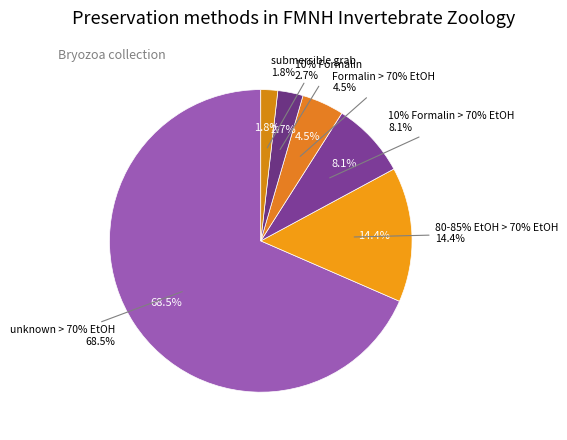

Which slice is the largest?

unknown > 70% EtOH